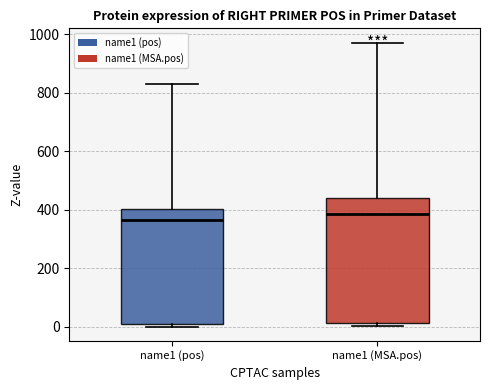

Which box is the tallest, from its lower edge to its upper edge?

name1 (MSA.pos)